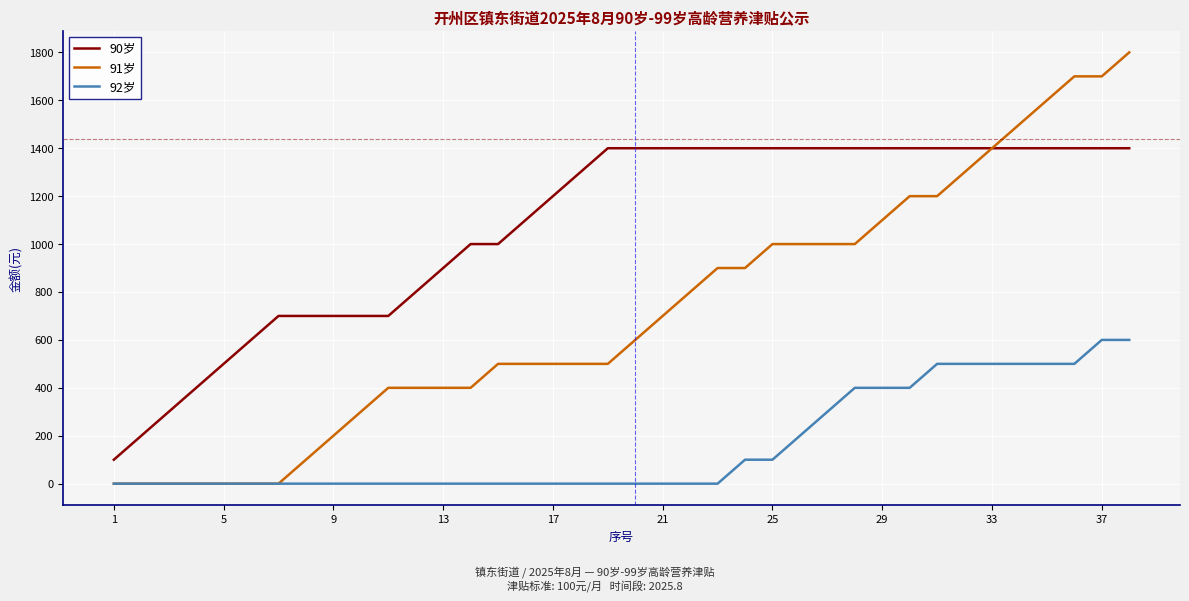

Count the number of data series in this chart.

3